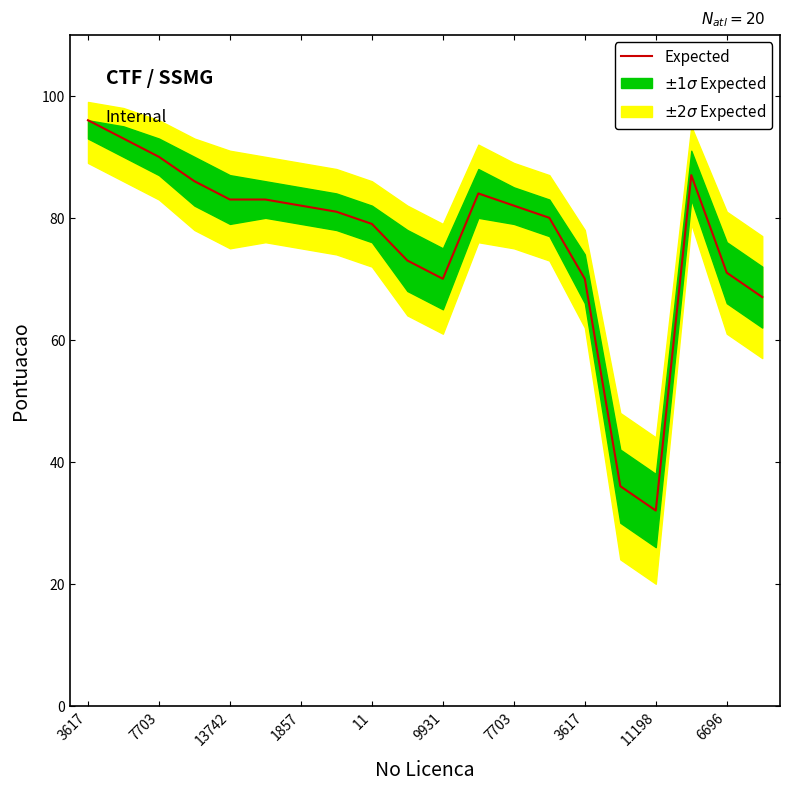

Where is the first local minimum?

9931